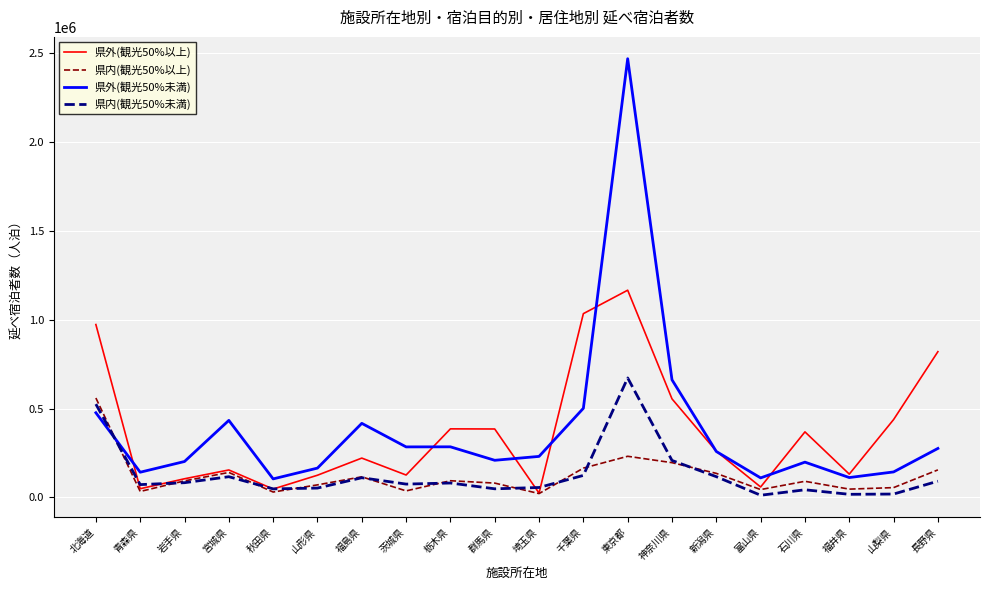

At which category is the sum across all series the highest?

東京都